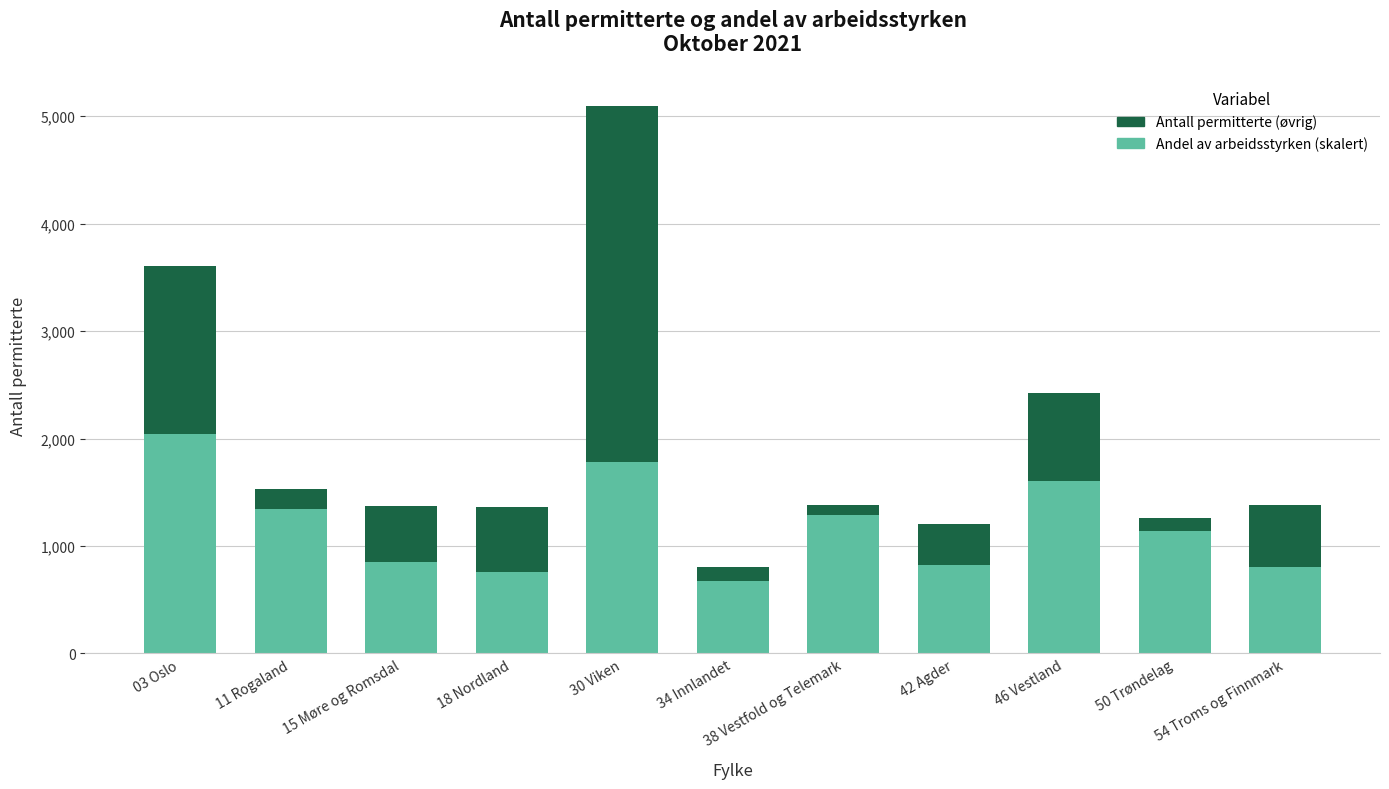

Rank the series by their maximum value, from lowest to highest.

Andel av arbeidsstyrken (skalert), Antall permitterte (øvrig)